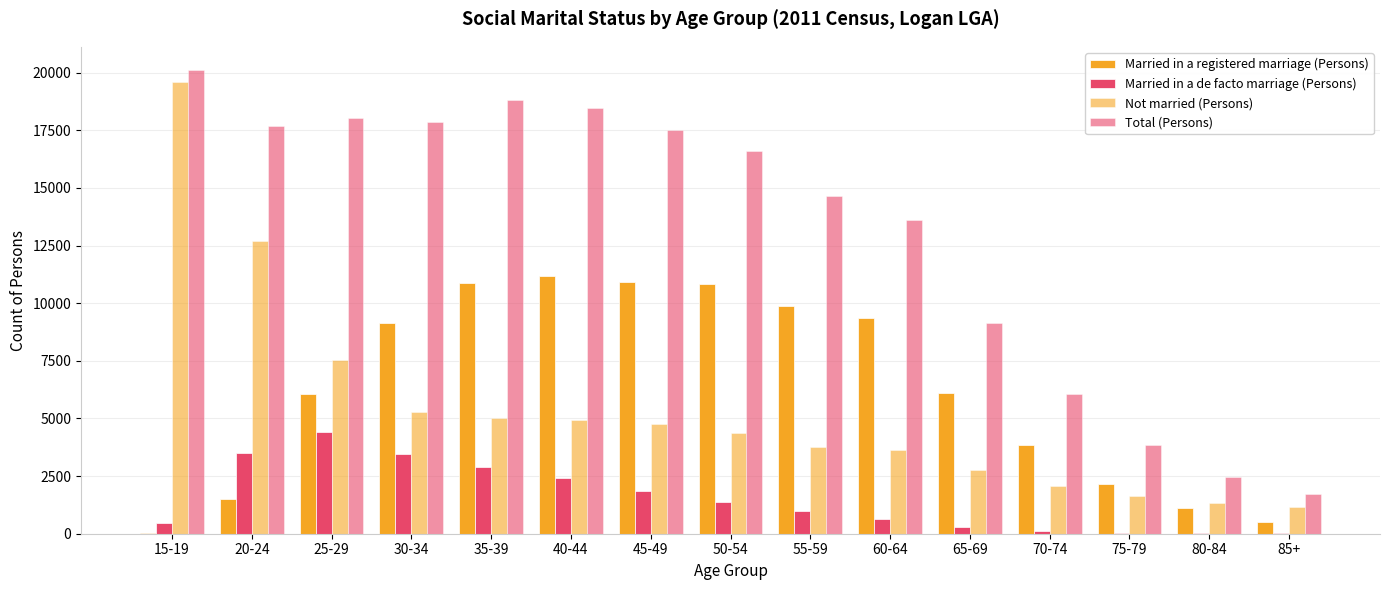

Which has a higher value, 45-49 or 65-69?

45-49